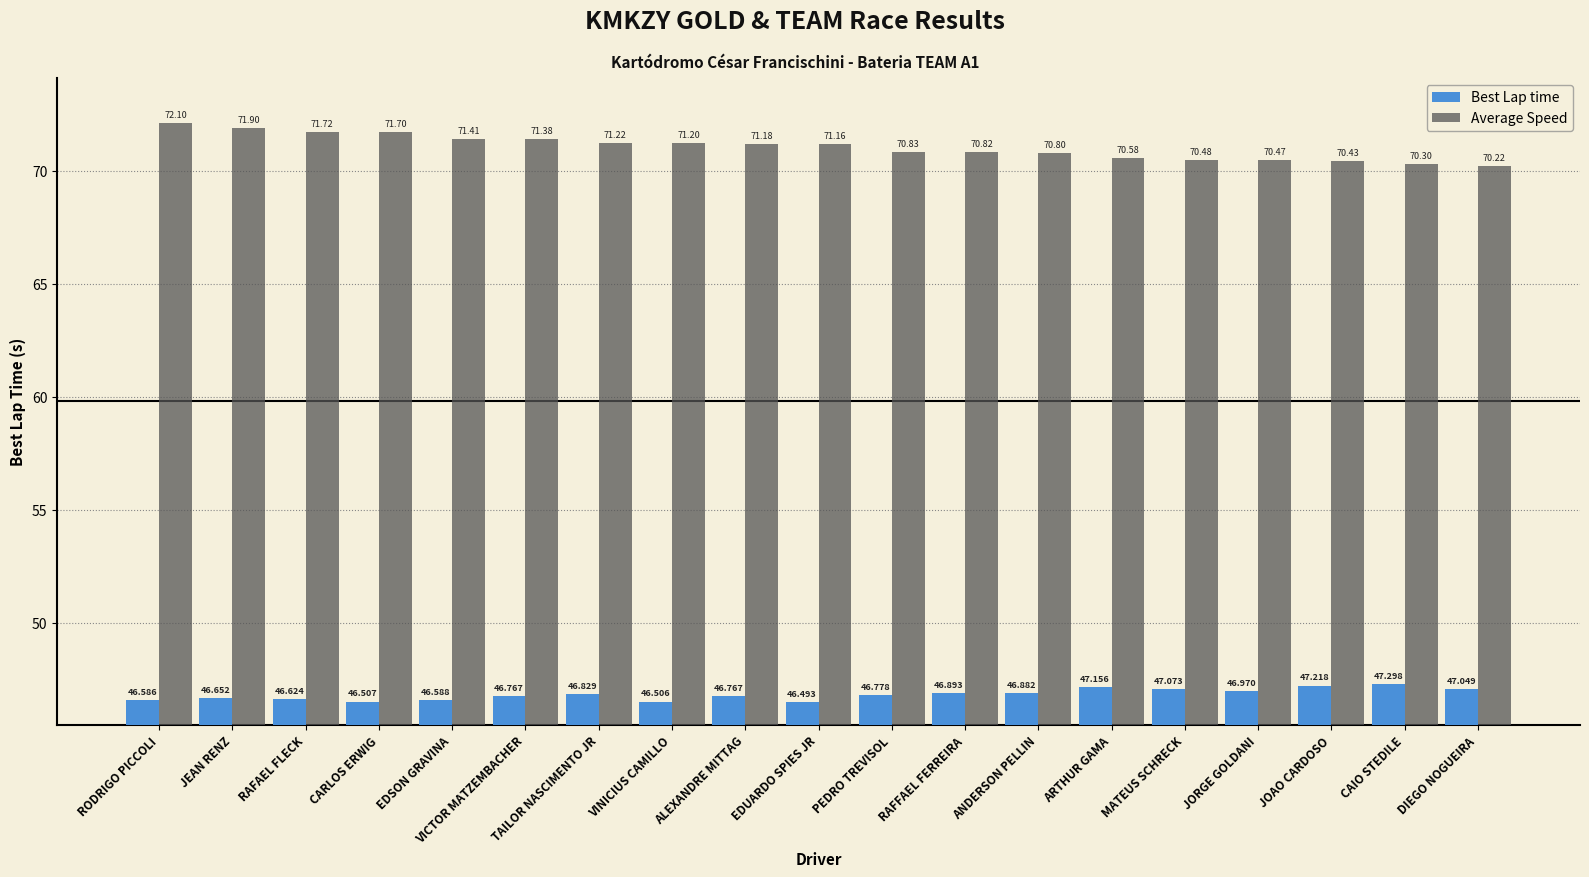

Reading left to right, what are all the values shown in this chart?

Best Lap time: RODRIGO PICCOLI=46.6	JEAN RENZ=46.7	RAFAEL FLECK=46.6	CARLOS ERWIG=46.5	EDSON GRAVINA=46.6	VICTOR MATZEMBACHER=46.8	TAILOR NASCIMENTO JR=46.8	VINICIUS CAMILLO=46.5	ALEXANDRE MITTAG=46.8	EDUARDO SPIES JR=46.5	PEDRO TREVISOL=46.8	RAFFAEL FERREIRA=46.9	ANDERSON PELLIN=46.9	ARTHUR GAMA=47.2	MATEUS SCHRECK=47.1	JORGE GOLDANI=47.0	JOAO CARDOSO=47.2	CAIO STEDILE=47.3	DIEGO NOGUEIRA=47.0
Average Speed: RODRIGO PICCOLI=72.1	JEAN RENZ=71.9	RAFAEL FLECK=71.7	CARLOS ERWIG=71.7	EDSON GRAVINA=71.4	VICTOR MATZEMBACHER=71.4	TAILOR NASCIMENTO JR=71.2	VINICIUS CAMILLO=71.2	ALEXANDRE MITTAG=71.2	EDUARDO SPIES JR=71.2	PEDRO TREVISOL=70.8	RAFFAEL FERREIRA=70.8	ANDERSON PELLIN=70.8	ARTHUR GAMA=70.6	MATEUS SCHRECK=70.5	JORGE GOLDANI=70.5	JOAO CARDOSO=70.4	CAIO STEDILE=70.3	DIEGO NOGUEIRA=70.2